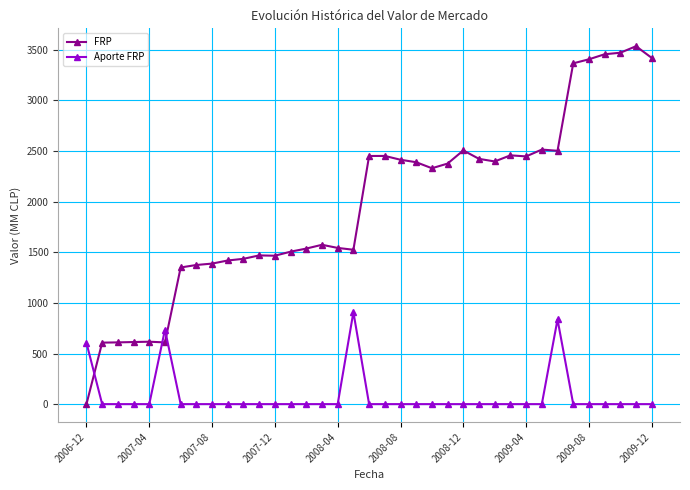

What are all the series names shown in the legend?

FRP, Aporte FRP